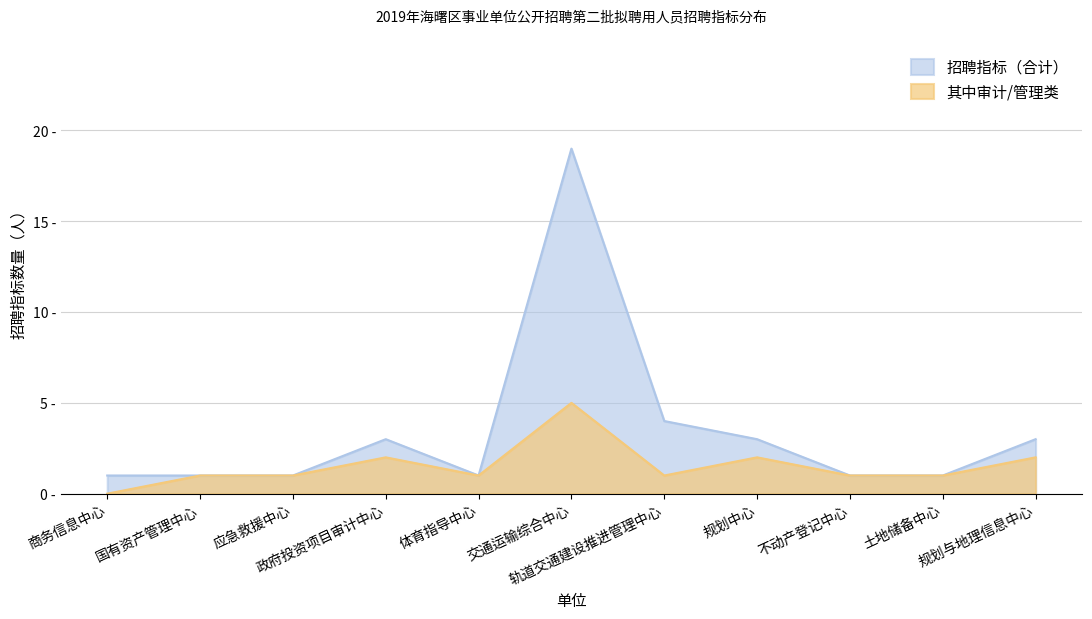

Reading left to right, what are all the values shown in this chart?

招聘指标（合计）: 1	1	1	3	1	19	4	3	1	1	3
其中审计/管理类: 0	1	1	2	1	5	1	2	1	1	2